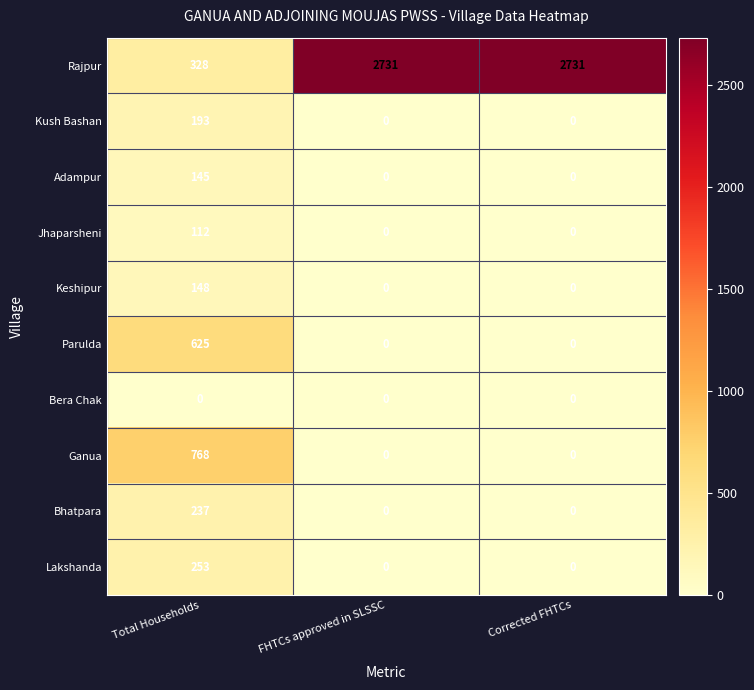

How many Keshipur values are between 0 and 148?

3